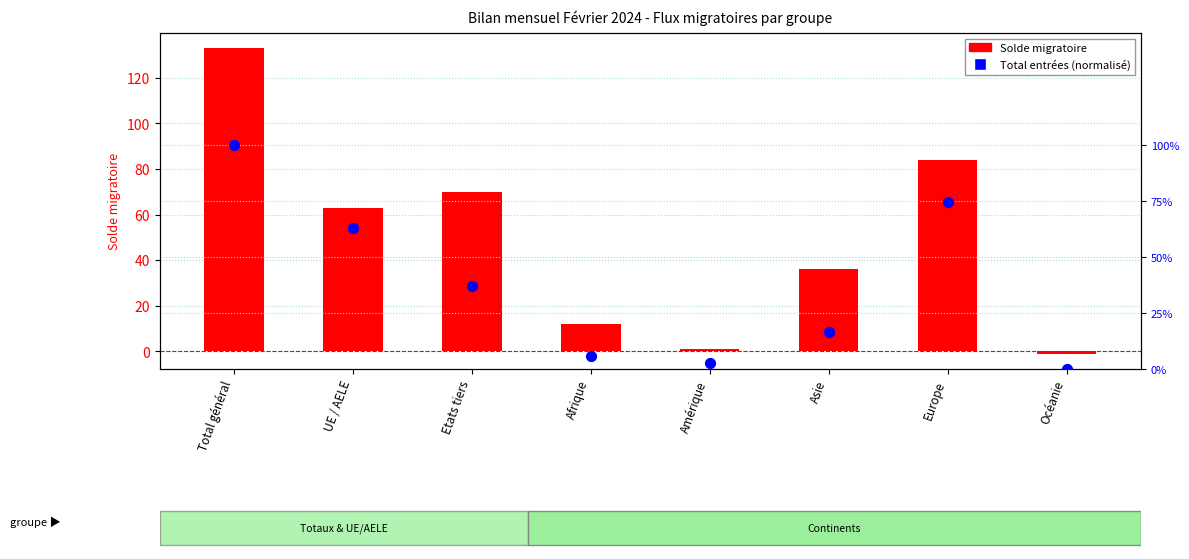

Which series contains the highest Y value?

Solde migratoire